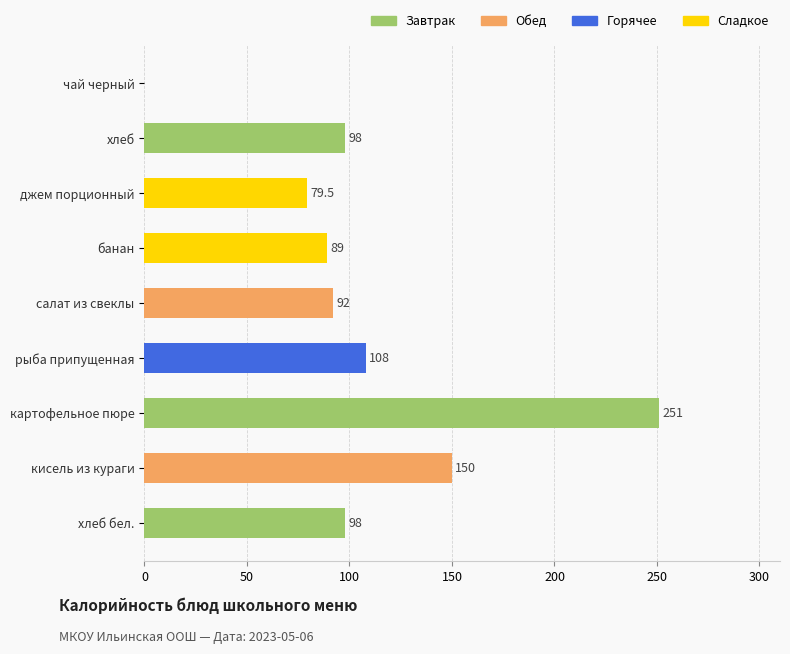

What is the sum of the values at кисель из кураги and хлеб бел.?

248.0